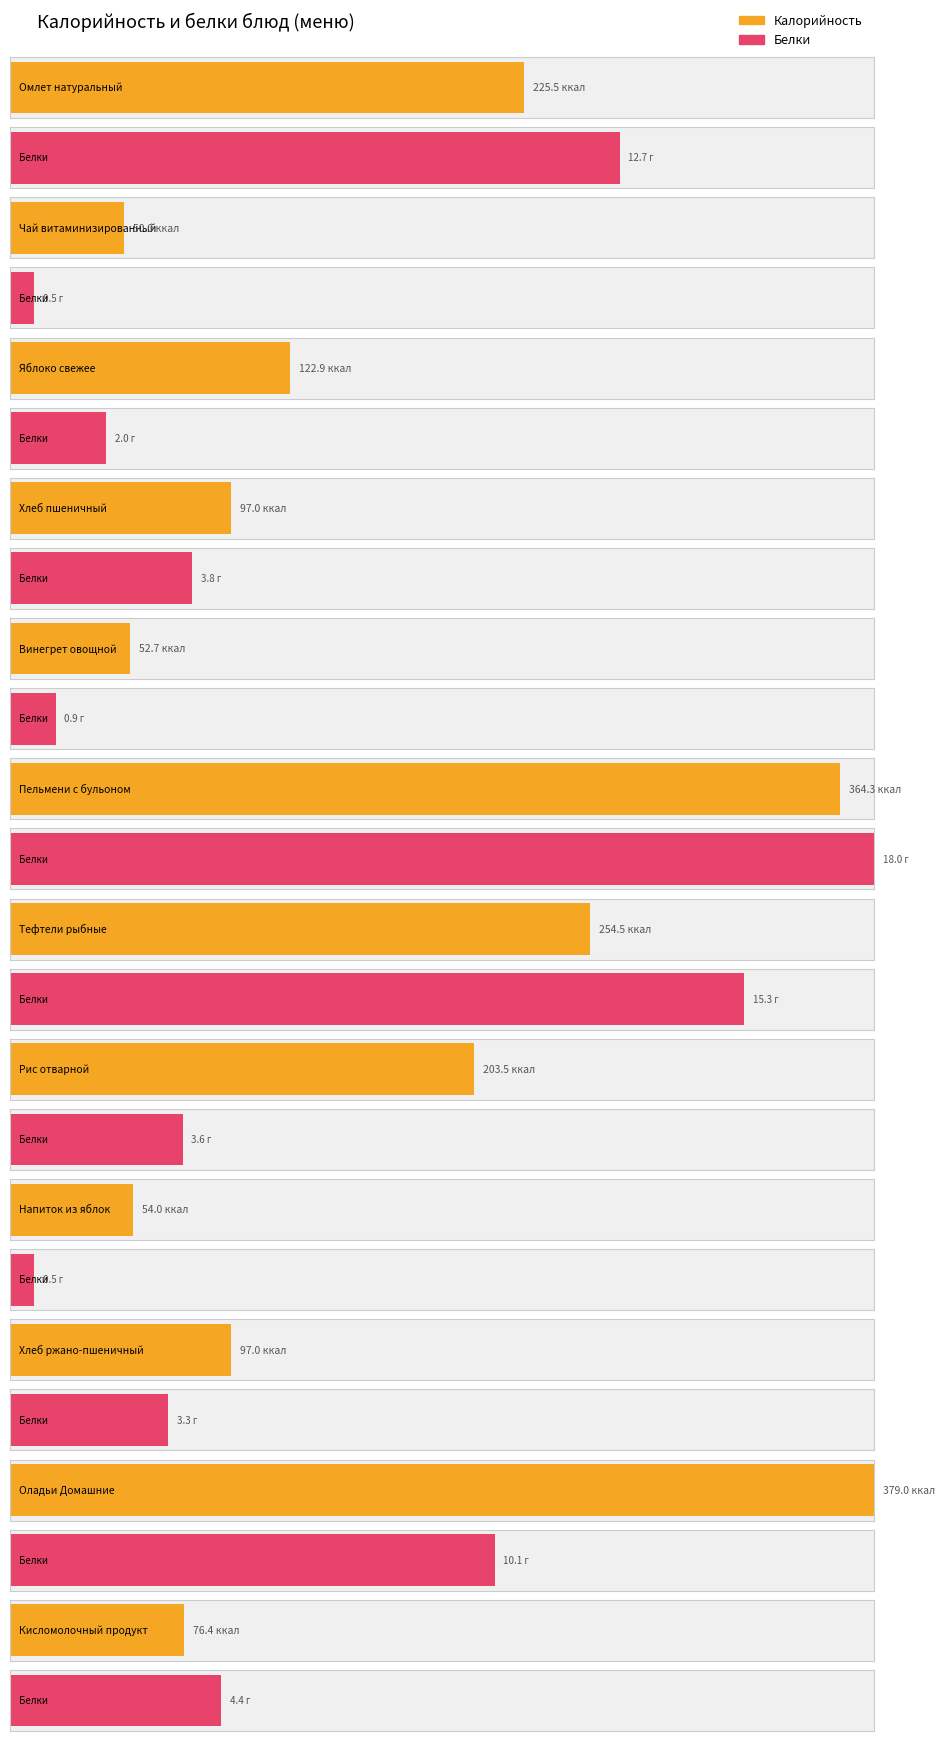

What are all the series names shown in the legend?

Калорийность, Белки